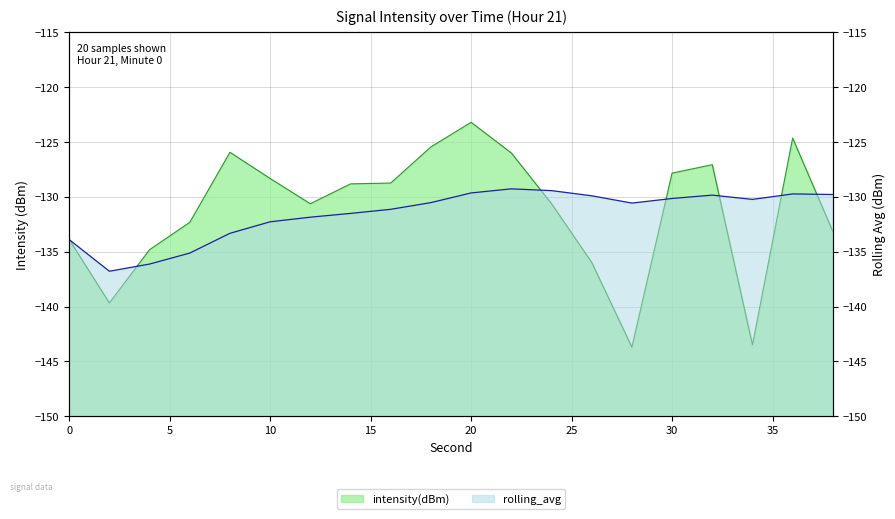

Rank the series by their average value, from highest to lowest.

intensity(dBm), rolling_avg